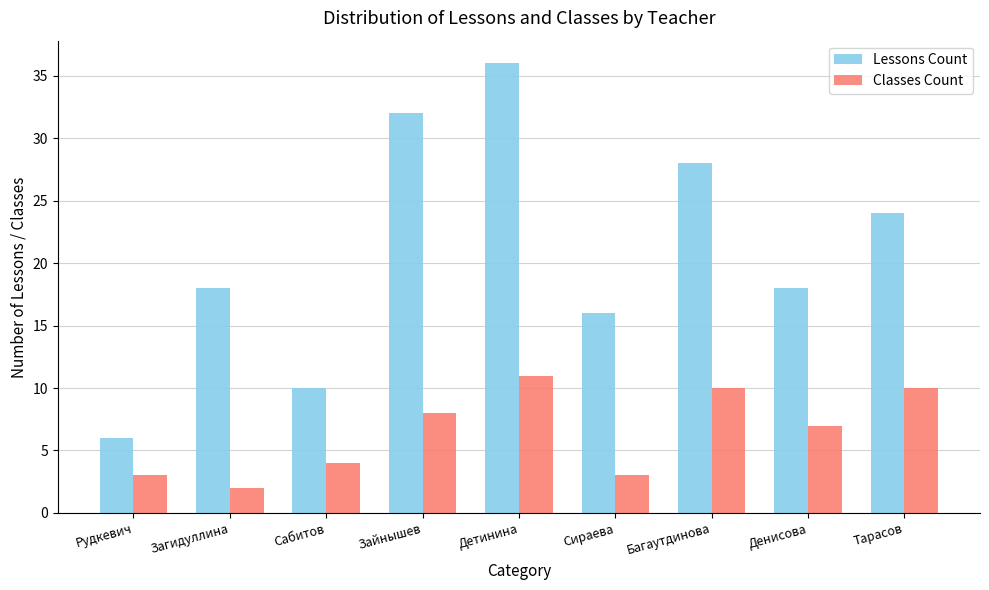

Reading left to right, list all the values displayed in this chart.

Lessons Count: 6	18	10	32	36	16	28	18	24
Classes Count: 3	2	4	8	11	3	10	7	10